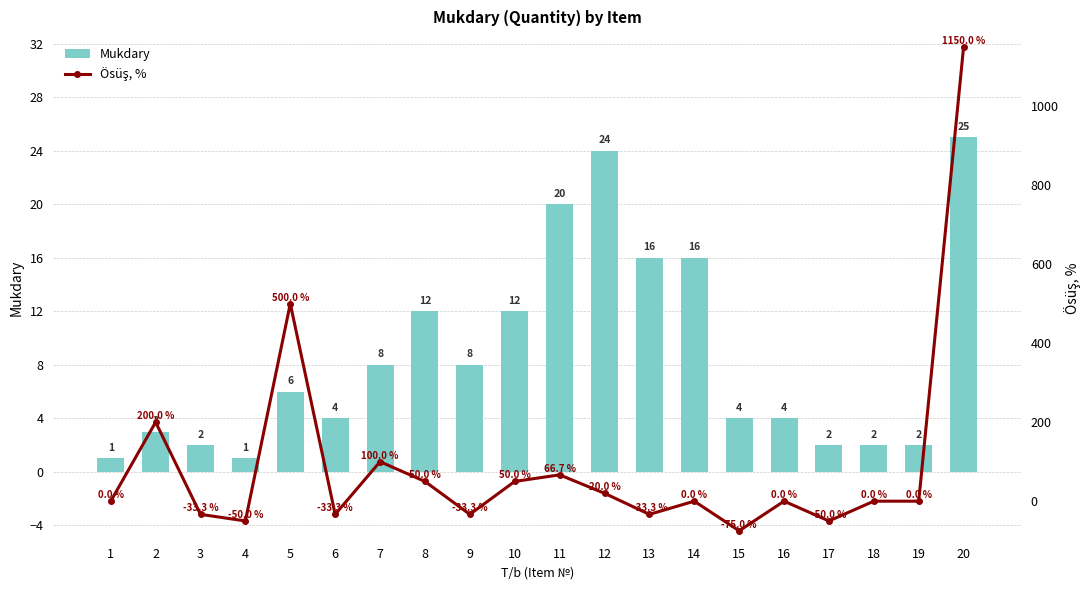

How many data points in Ösüş, % are above 0?

8